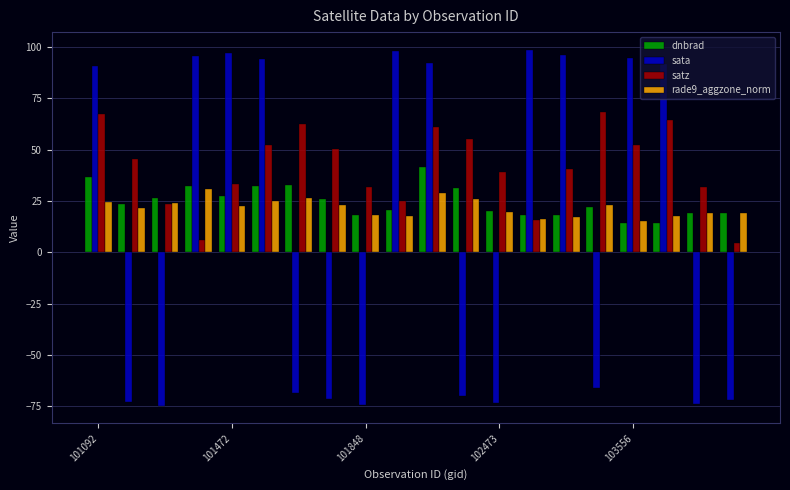

Rank the series by their maximum value, from highest to lowest.

sata, satz, dnbrad, rade9_aggzone_norm